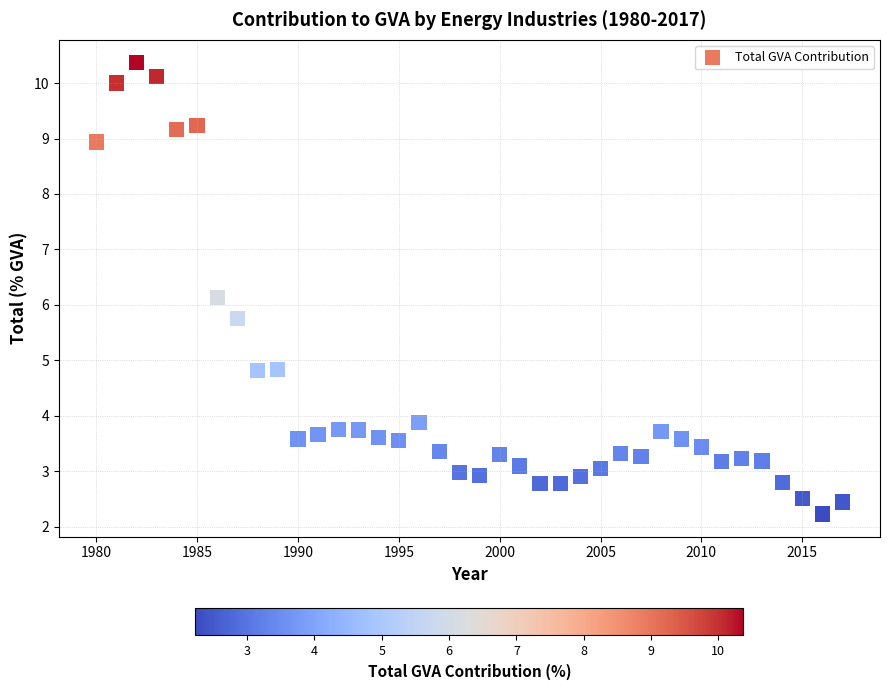

What Y value in the scatter plot is closest to 6?

6.1